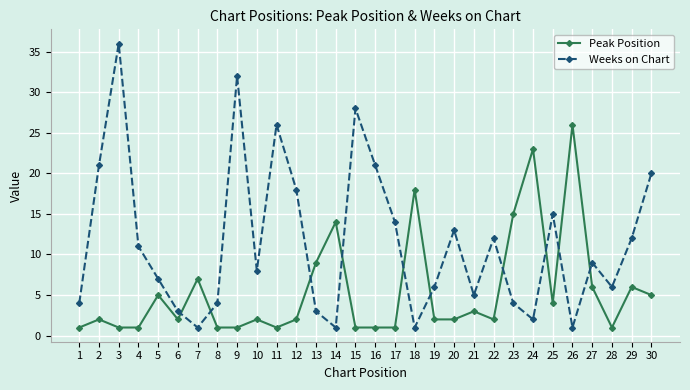

What is the highest value of the Peak Position series?

26